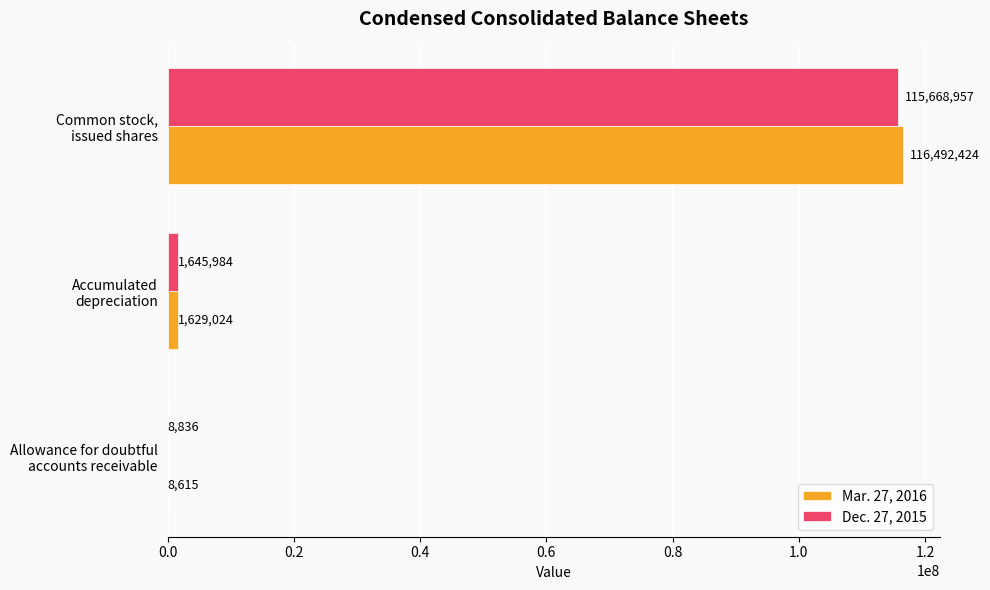

Which series has the largest range (max minus min)?

Mar. 27, 2016